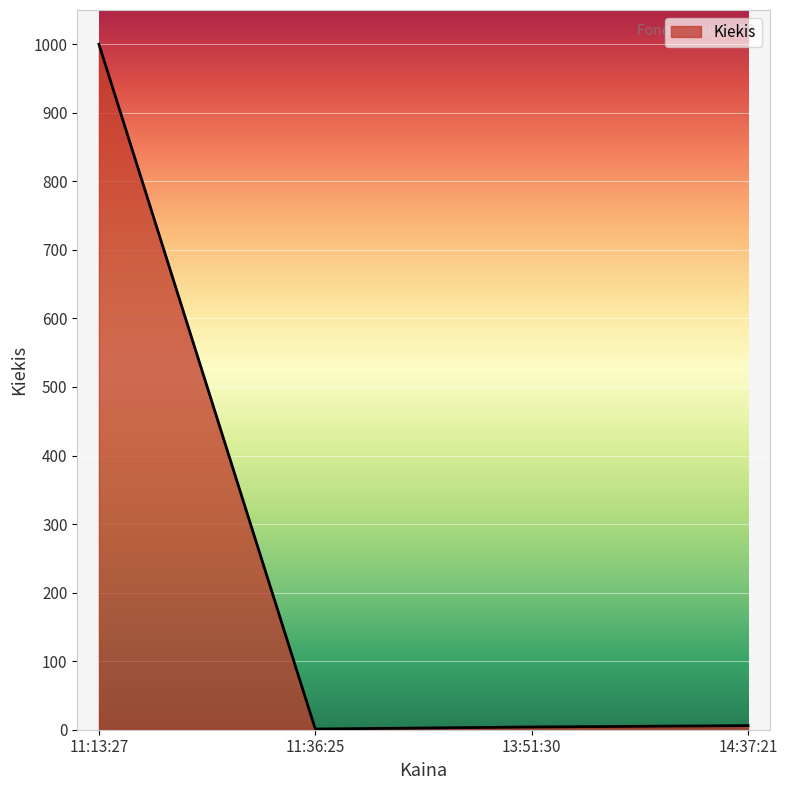

Which label corresponds to the largest value in the chart?

11:13:27